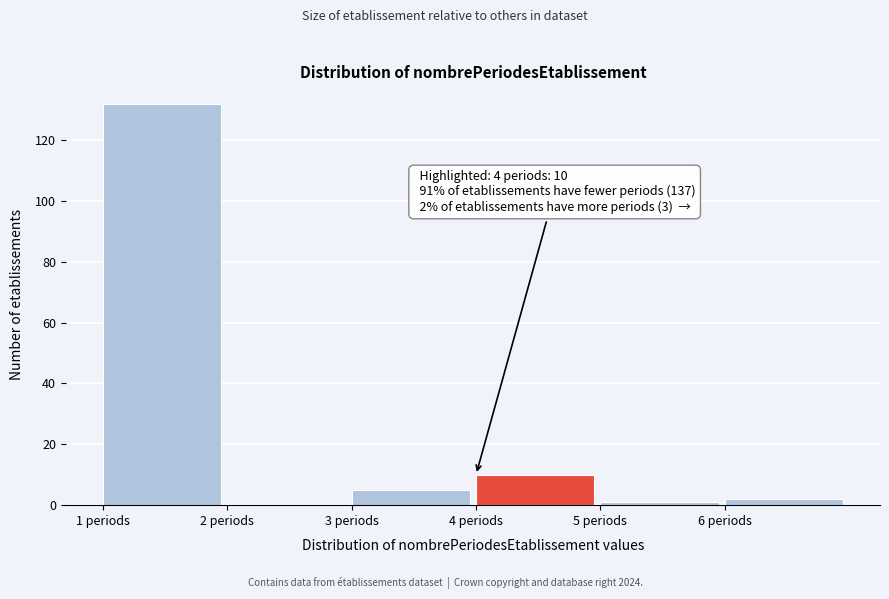

Which range on the x-axis has the tallest bar?

1 to 2